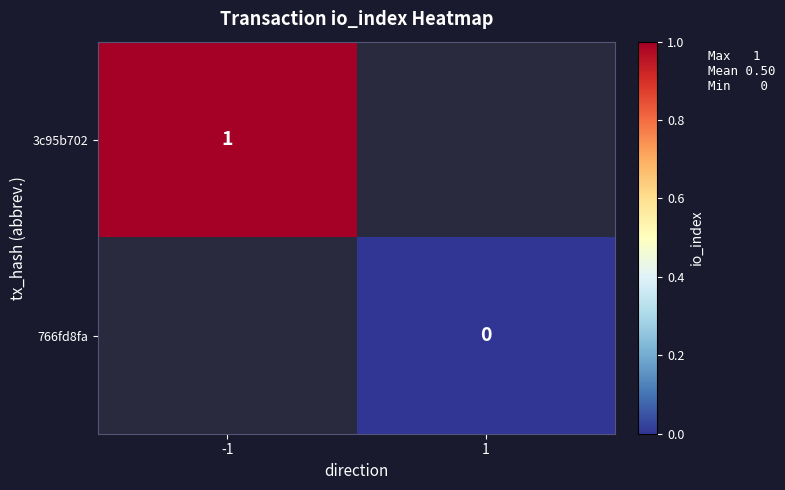

Is the value of 3c95b702 at -1 greater than the value of 766fd8fa at 1?

Yes